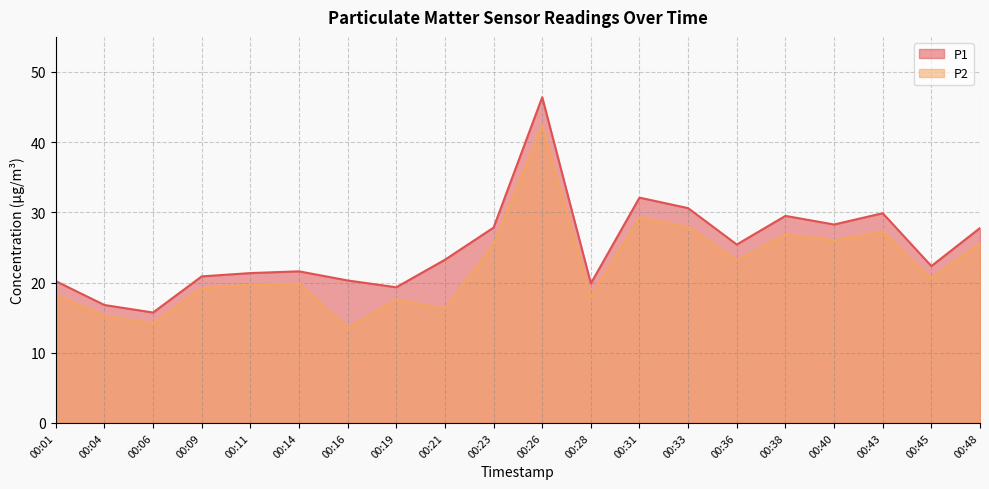

What is the sum of the P2 values at 00:04 and 00:31?

44.6